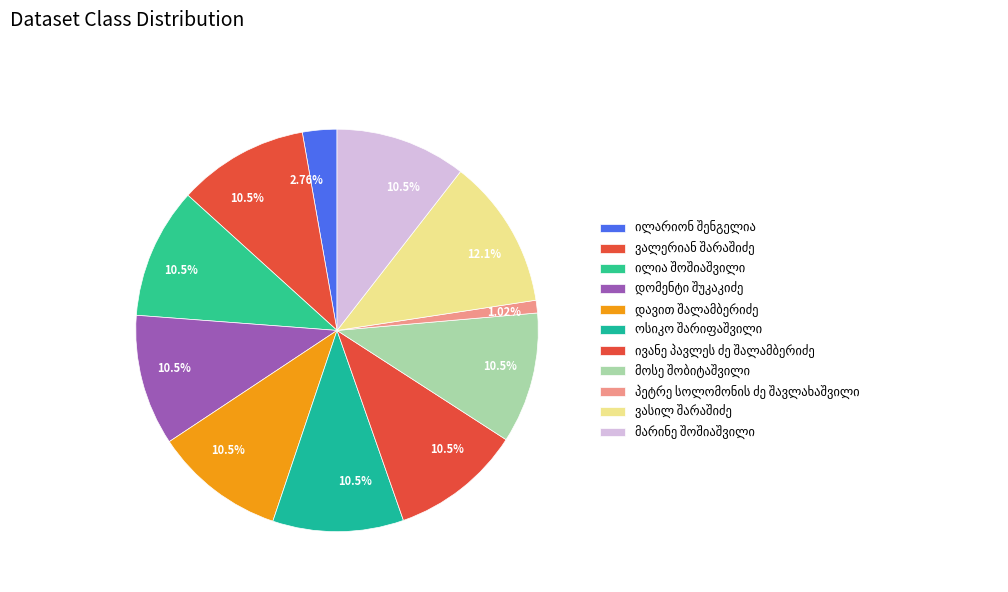

To the nearest percent, what is the average slice percentage?

9%